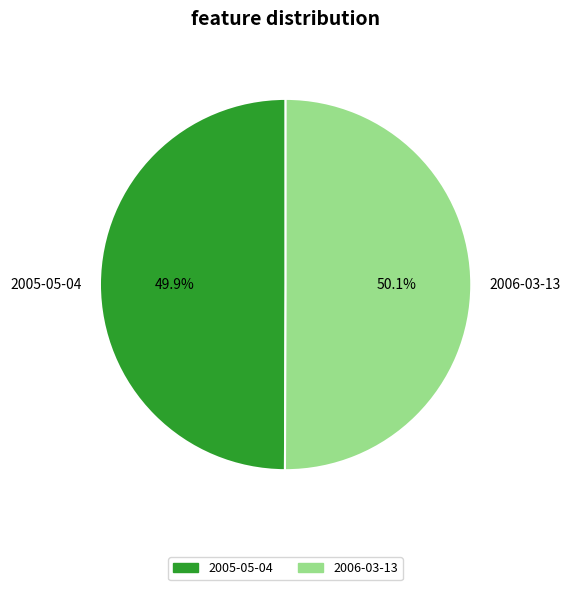

To the nearest percent, what is the combined percentage of 2005-05-04 and 2006-03-13?

100%